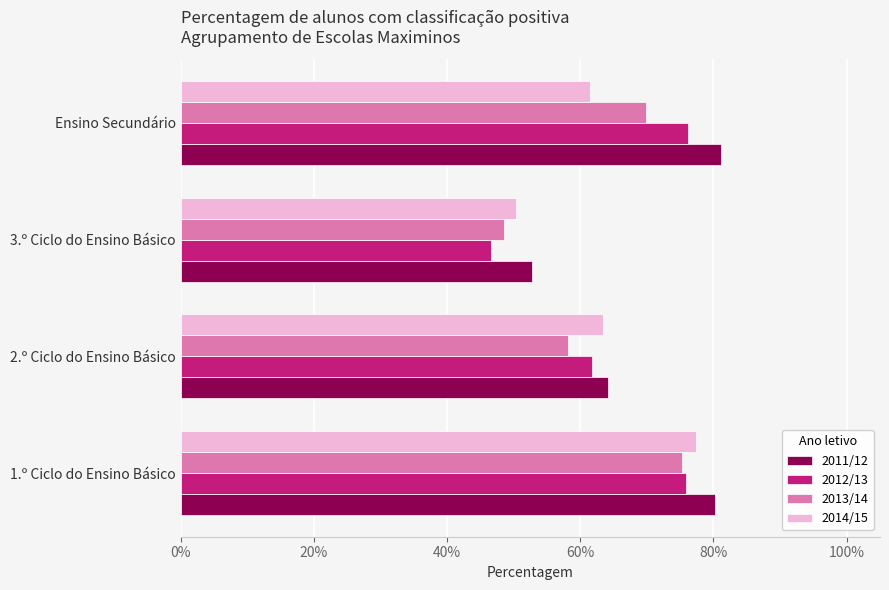

What is the average value of the 2011/12 series?

0.7